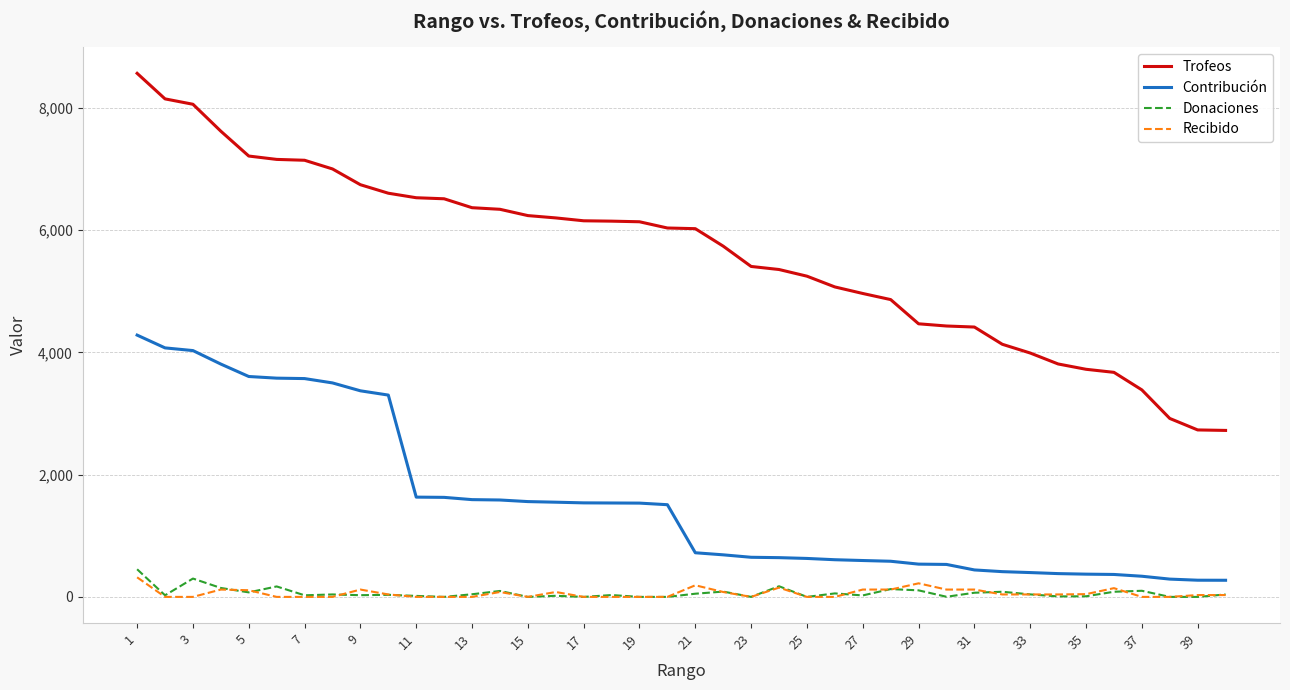

Does the chart display data point markers on the line(s)?

No